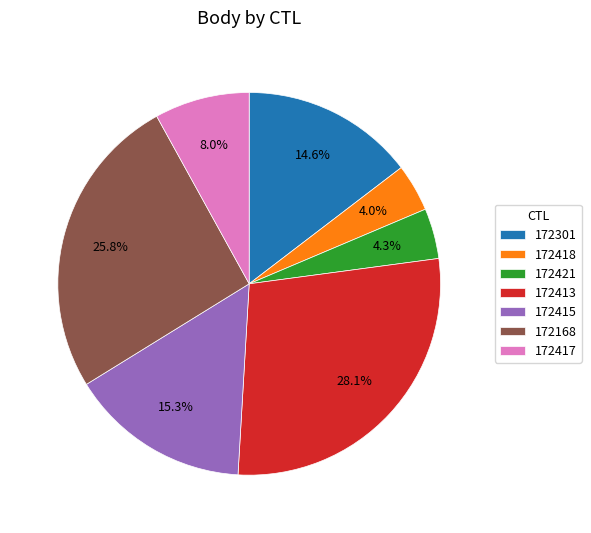

Which slice is the largest?

172413